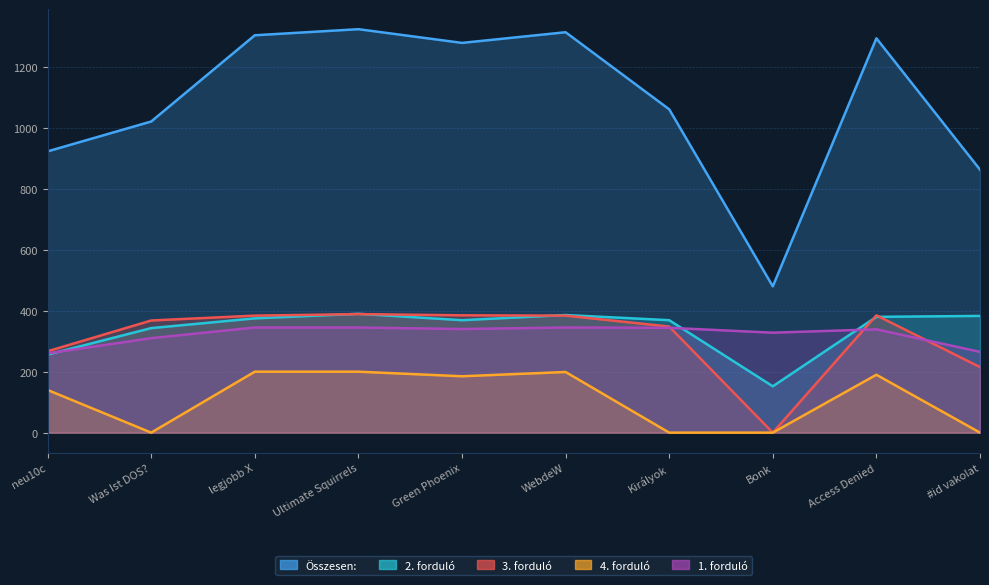

What are all the series names shown in the legend?

Összesen:, 2. forduló, 3. forduló, 4. forduló, 1. forduló